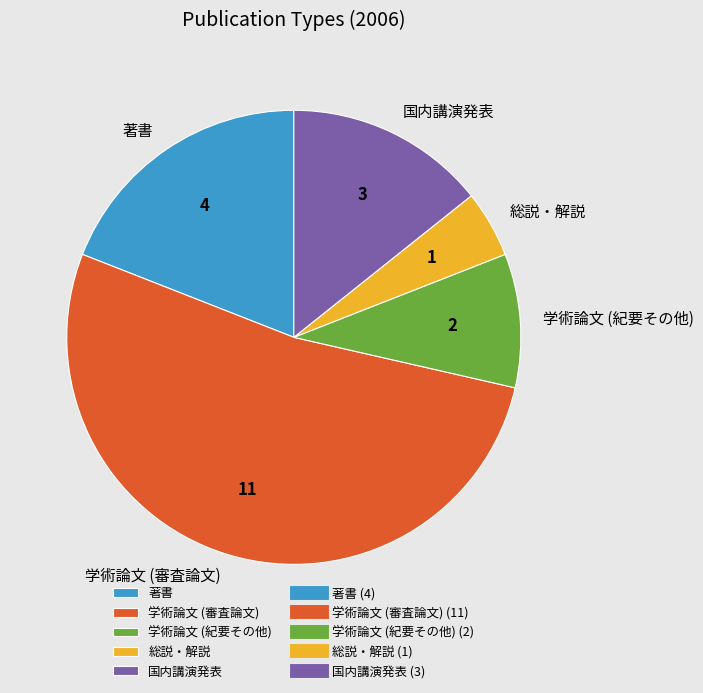

How many segments does this pie chart have?

5